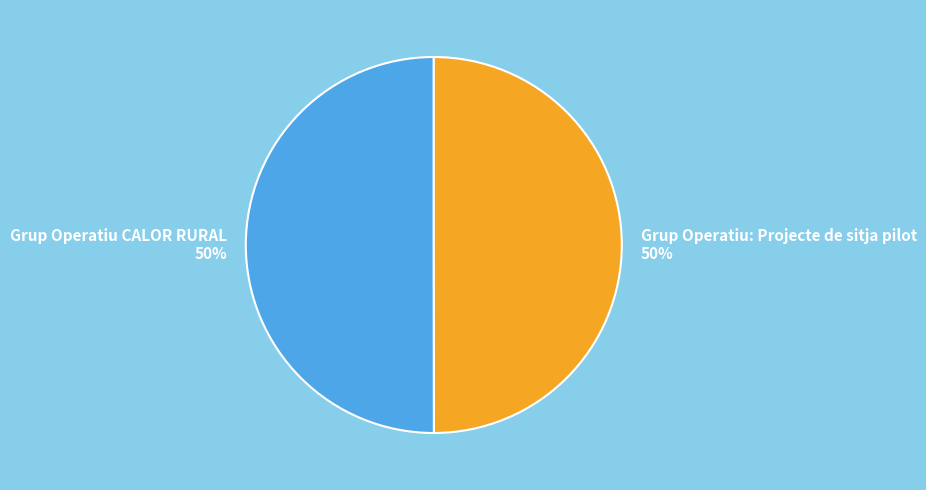

To the nearest percent, what is the average slice percentage?

50%